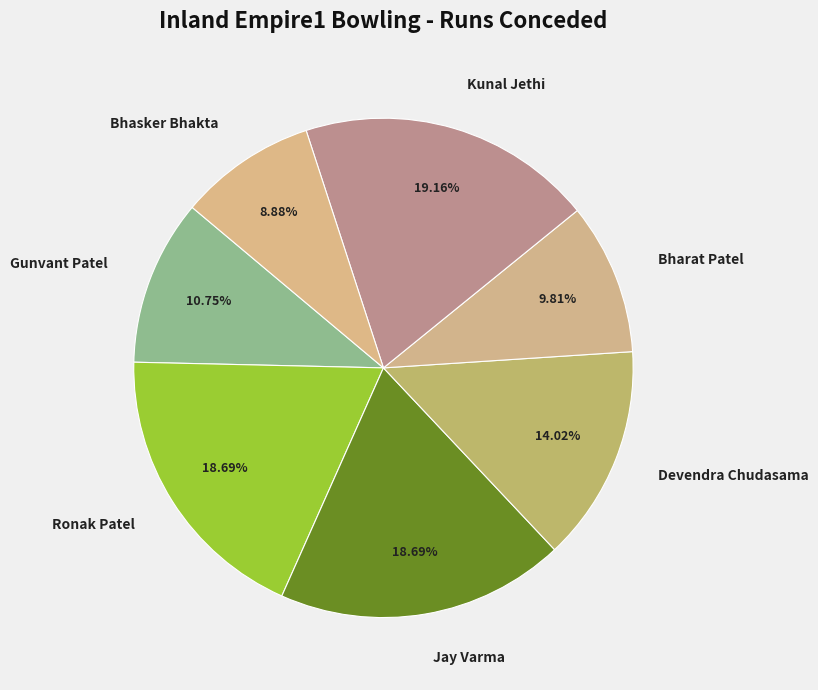

To the nearest percent, what is the difference between the Bhasker Bhakta and Jay Varma slice percentages?

10%